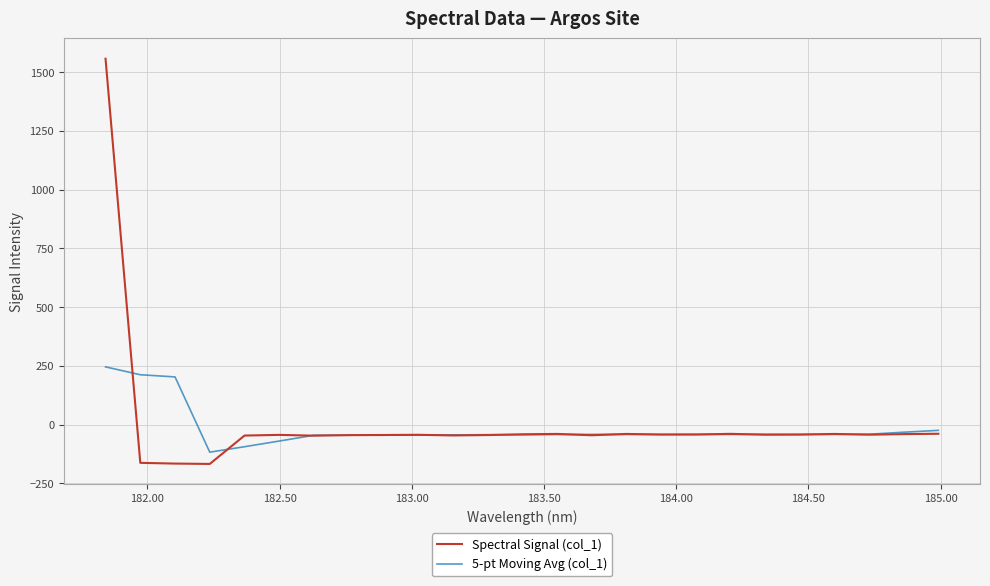

What is the minimum value shown in the chart?

-167.4